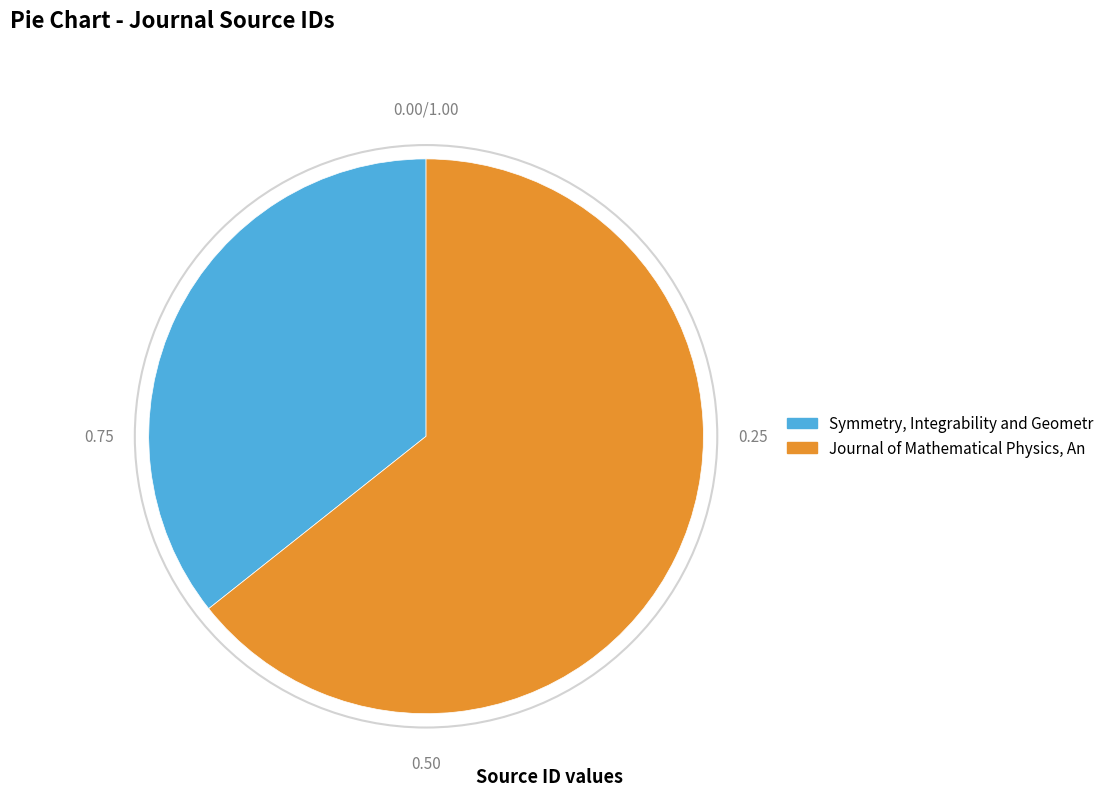

Do Symmetry, Integrability and Geometr and Journal of Mathematical Physics, An together represent more than half of the pie?

Yes